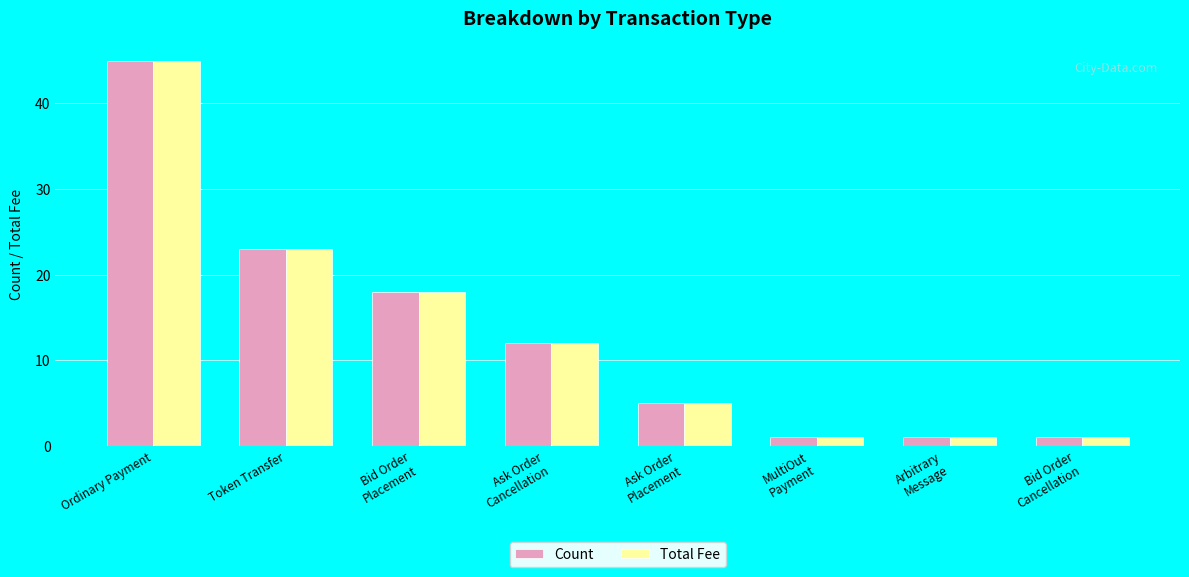

At how many categories does at least one series exceed 13?

3